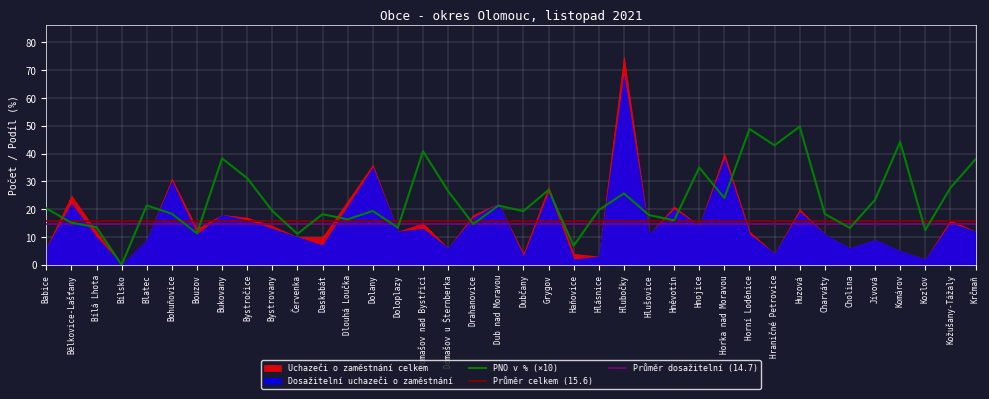

At which category does Uchazeči o zaměstnání celkem reach its first local peak?

Bělkovice-Lašťany